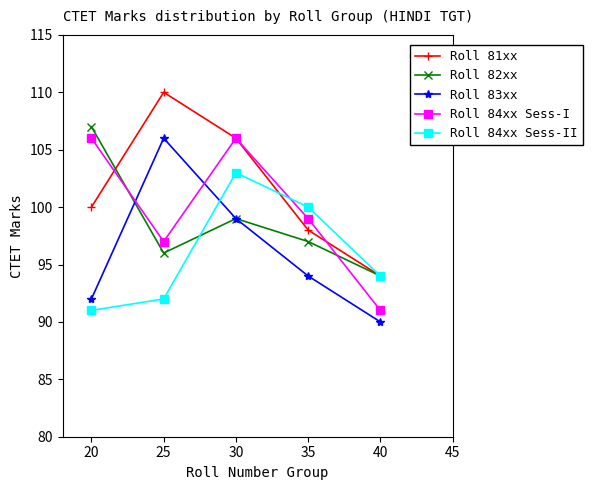

At which label does Roll 84xx Sess-I first exceed 99?

20